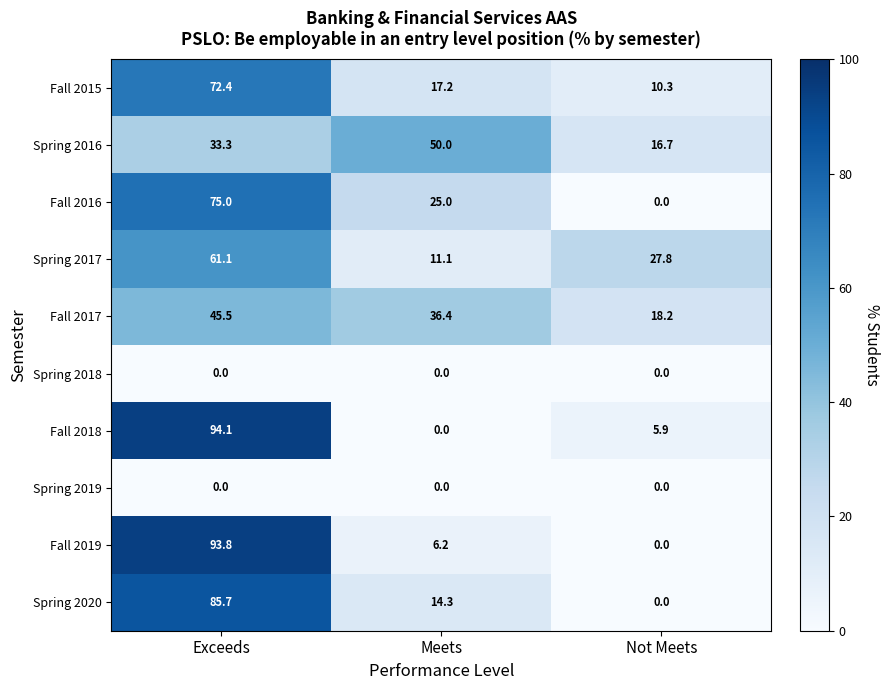

Where does the Fall 2018 series first go above 5?

Exceeds